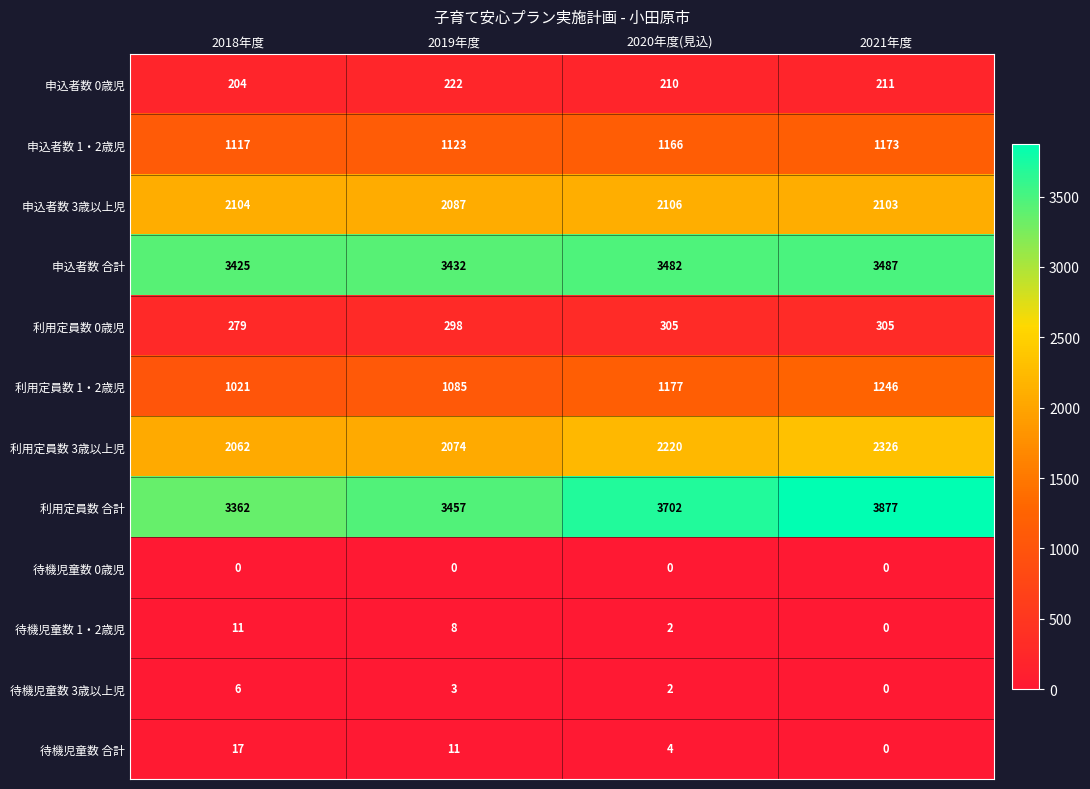

What is the sum of the 利用定員数 合計 values at 2021年度 and 2018年度?

7239